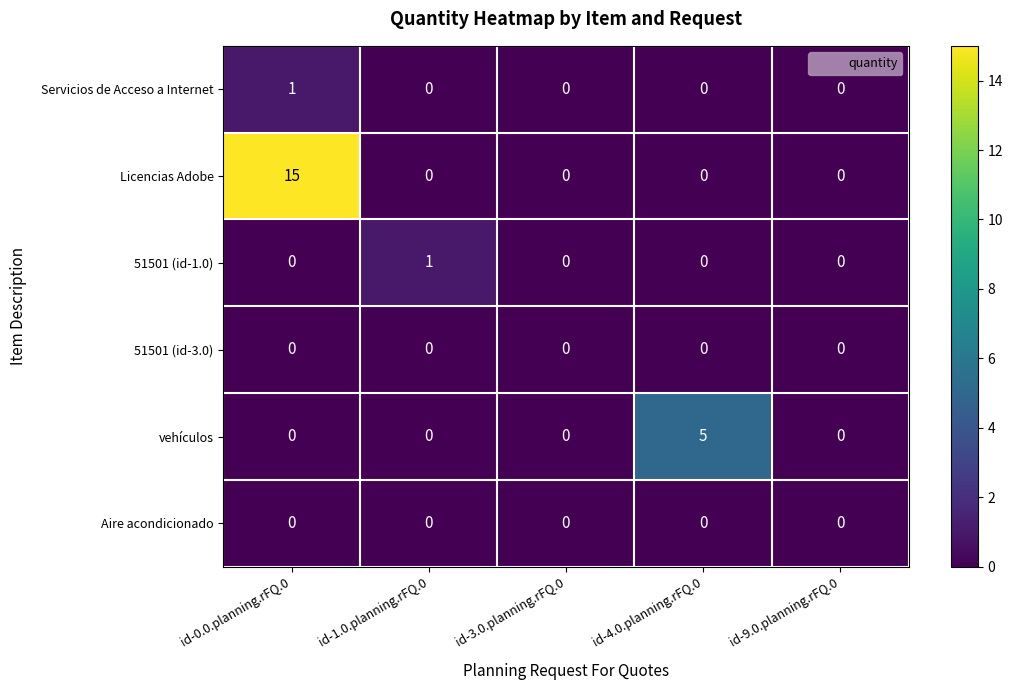

Which series changed the most between id-0.0.planning.rFQ.0 and id-3.0.planning.rFQ.0?

Licencias Adobe